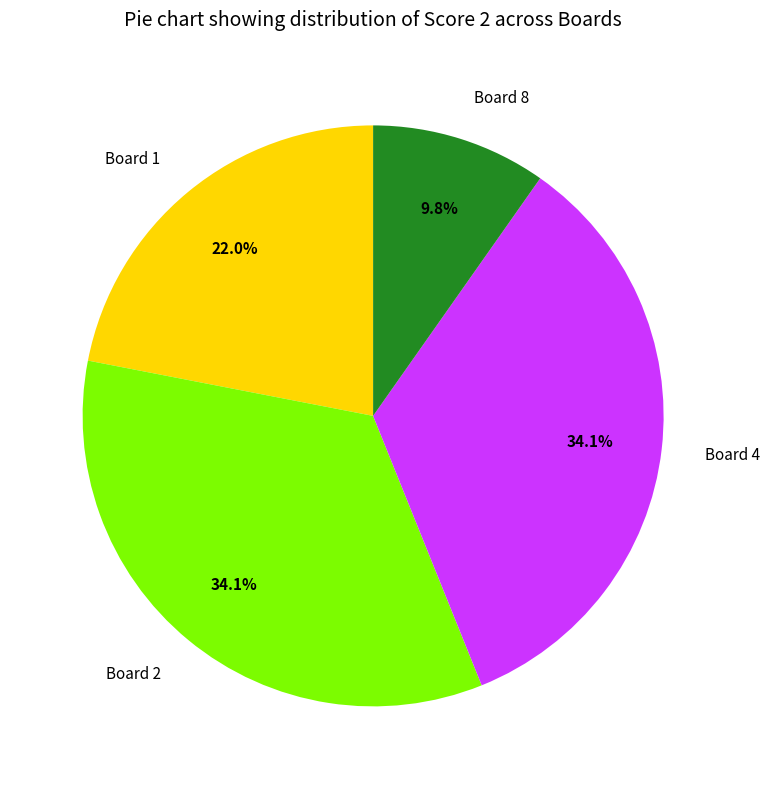

To the nearest percent, what portion does Board 8 represent?

10%